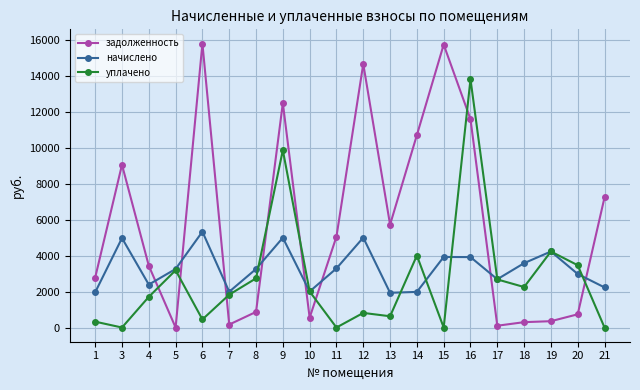

What is the highest value of the начислено series?

5326.6